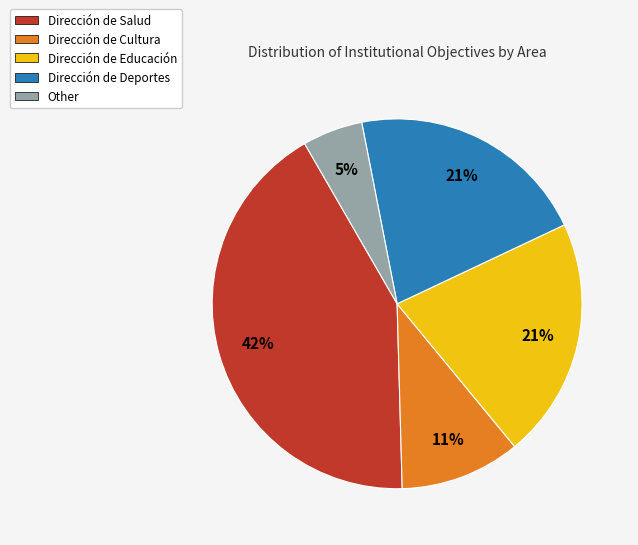

To the nearest percent, what is the average slice percentage?

20%